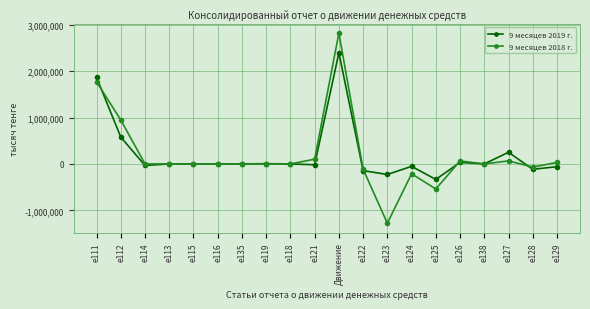

What is the difference between the second highest and minimum values in the 9 месяцев 2019 г. series?

2197662.0